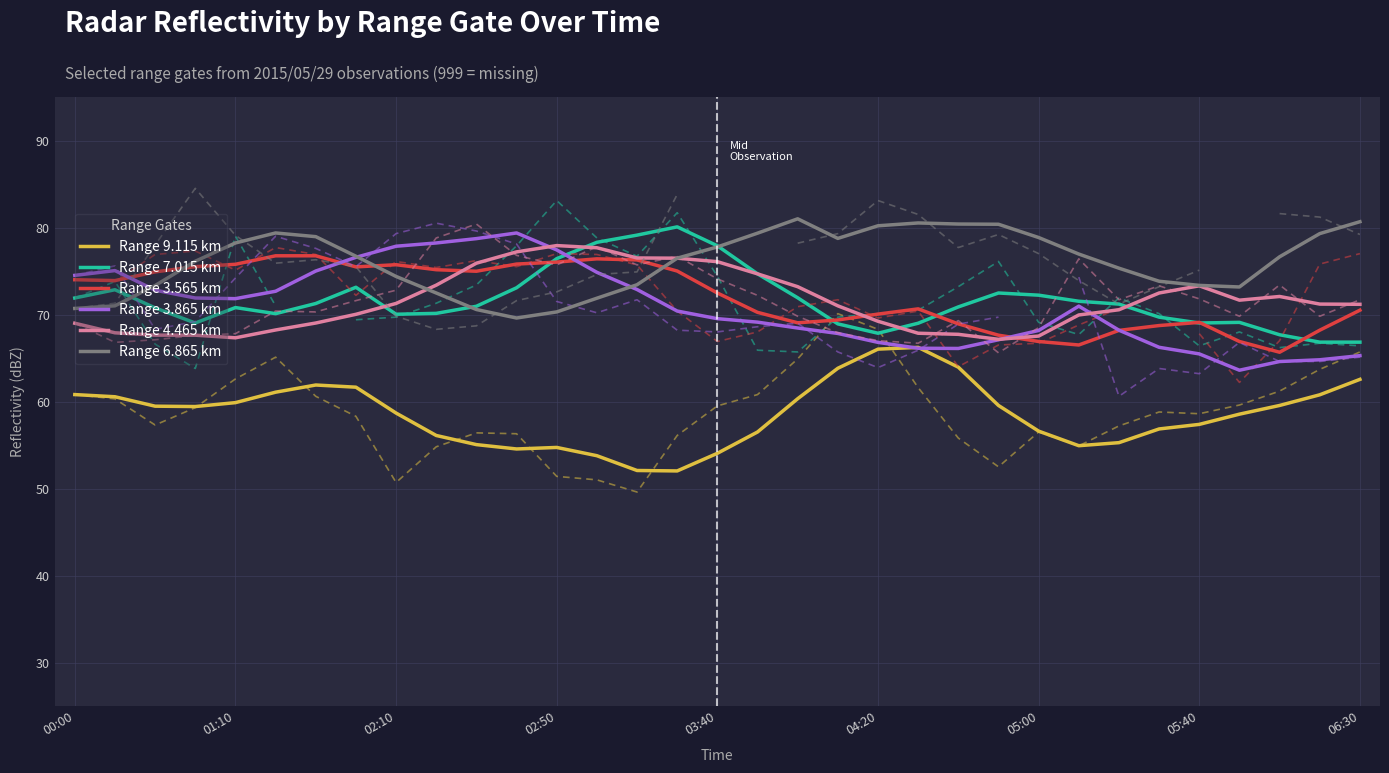

At how many categories does at least one series exceed 77?

22